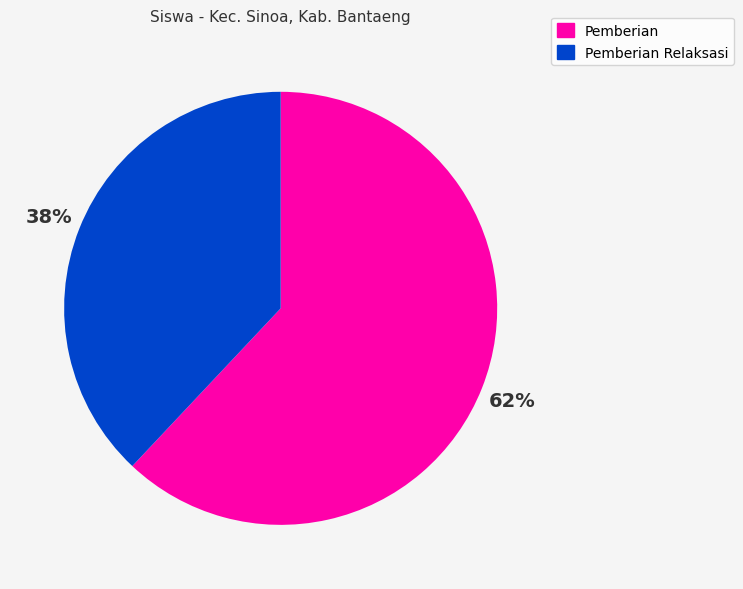

To the nearest percent, what is the difference between the largest and smallest slice percentages?

24%